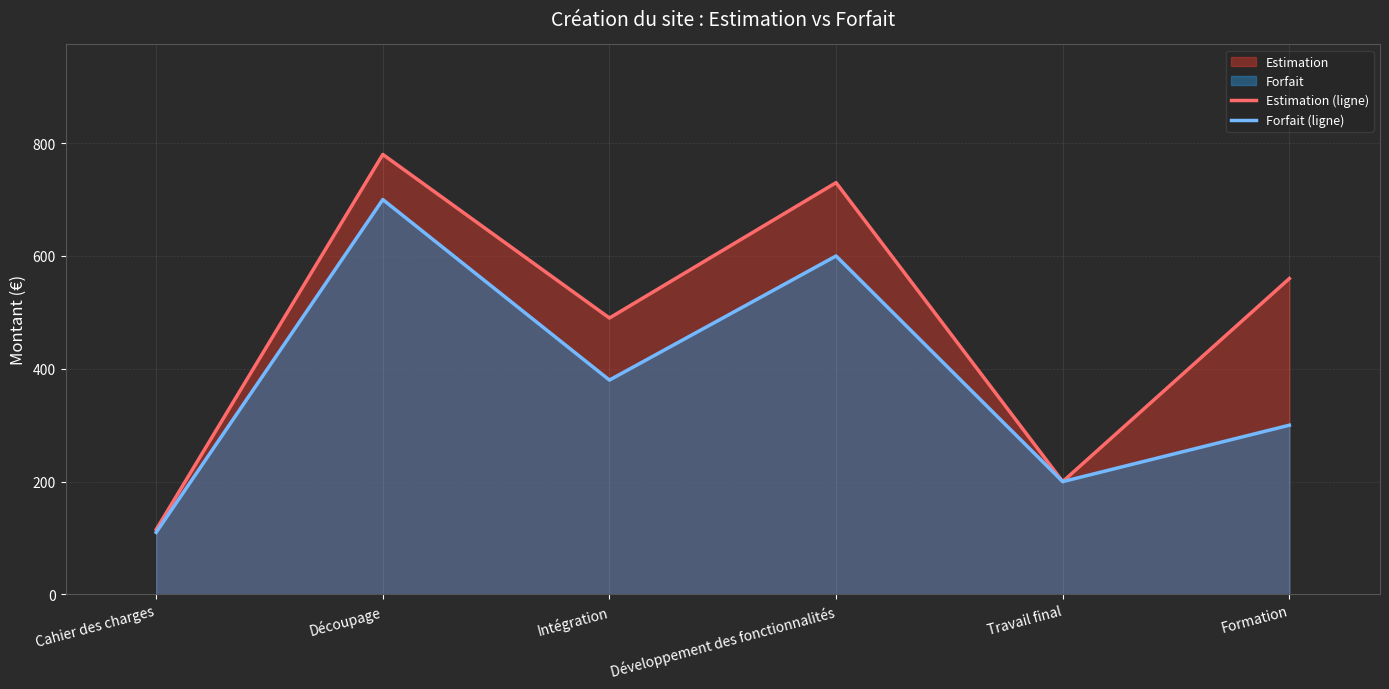

How many lines are shown in the chart?

2